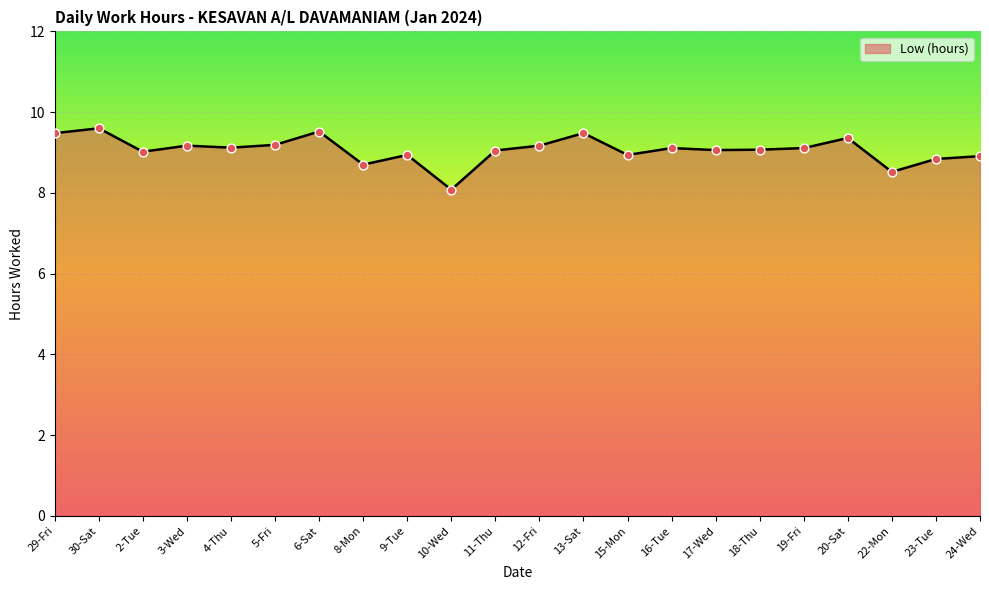

Approximately how many times larger is the value at 8-Mon compared to 3-Wed?

0.9